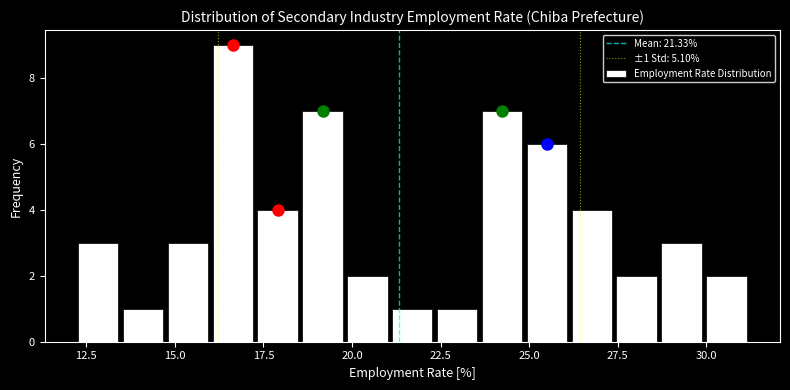

Read against the x-axis, roughly where is the centre of the tallest bar?

16.5